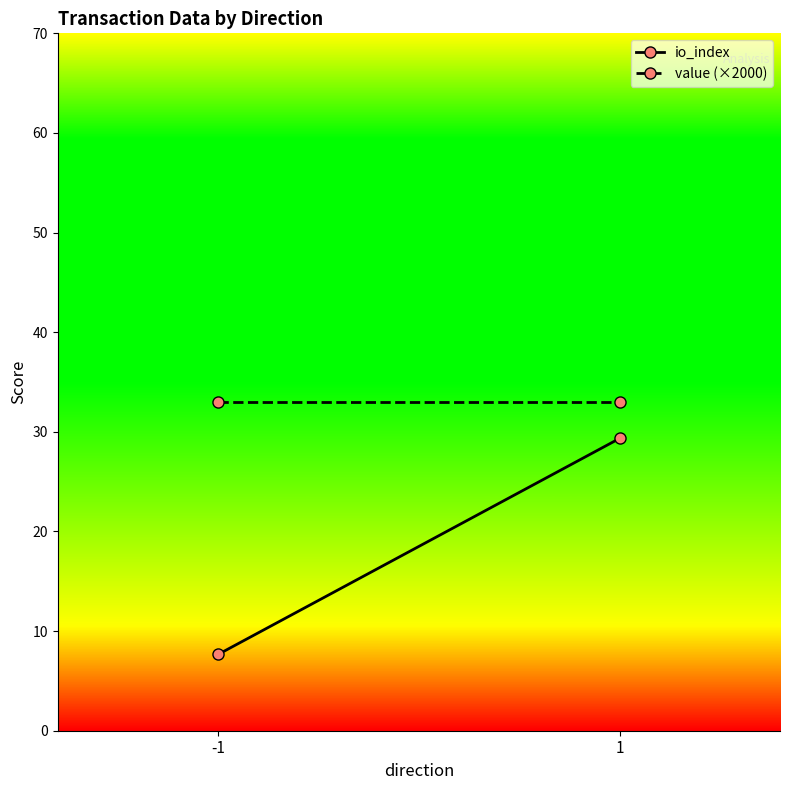

Is the value of value (×2000) at -1 greater than the value of io_index at -1?

Yes